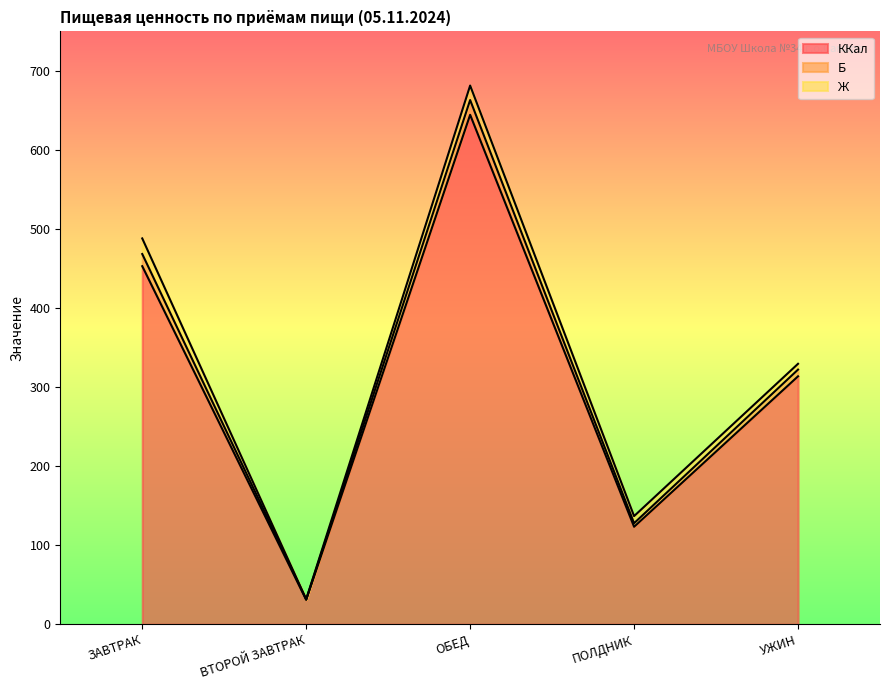

True or false: Б and ККал cross at least once.

False